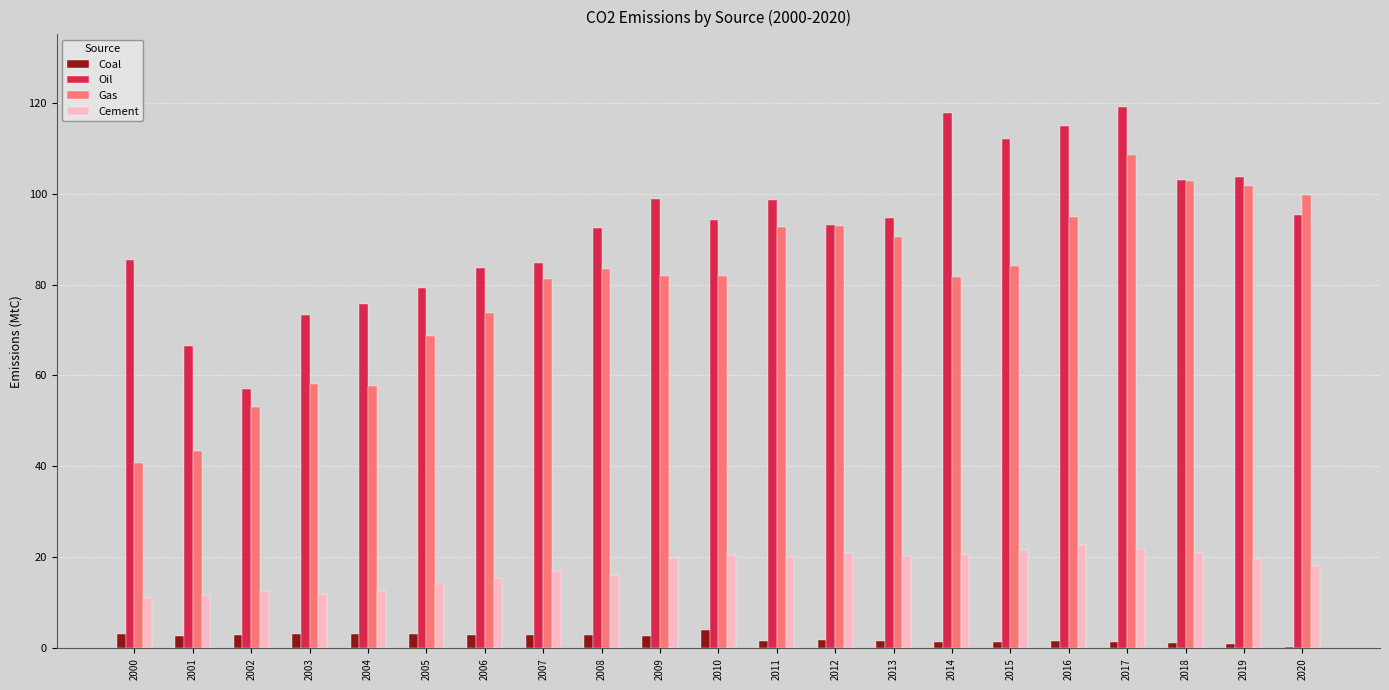

Which category has the highest value in the Gas series?

2017